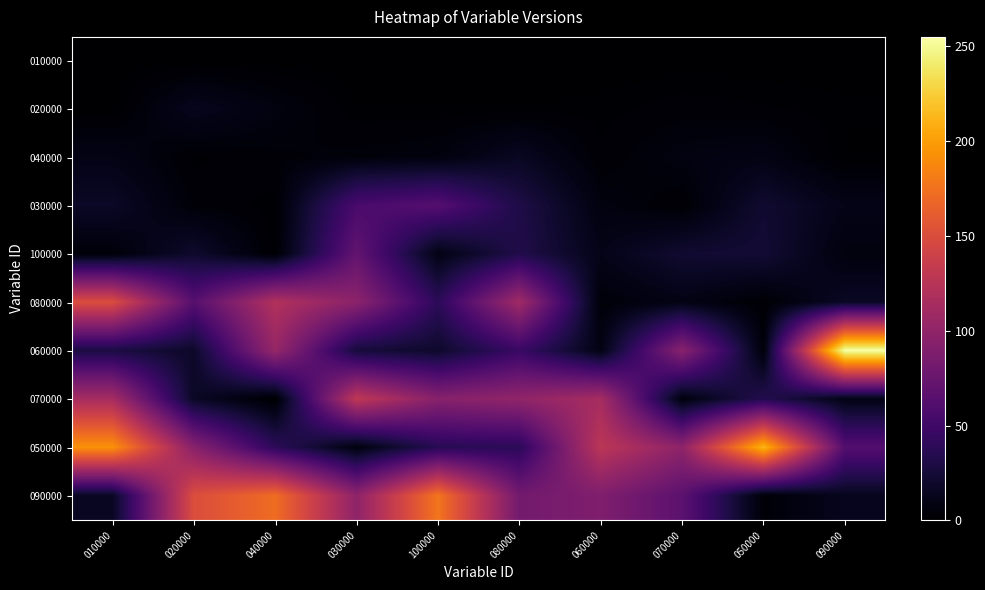

Reading left to right, what are all the values shown in this chart?

010000: 010000=0.0	020000=0.0	040000=0.0	030000=0.0	100000=0.0	080000=0.0	060000=0.0	070000=0.0	050000=0.0	090000=0.0
020000: 010000=0.1	020000=13.5	040000=6.9	030000=0.9	100000=0.8	080000=0.8	060000=1.4	070000=2.9	050000=2.2	090000=1.3
040000: 010000=9.6	020000=1.5	040000=3.5	030000=4.6	100000=6.2	080000=15.5	060000=2.3	070000=7.3	050000=9.1	090000=0.5
030000: 010000=17.5	020000=3.5	040000=1.3	030000=55.7	100000=63.1	080000=30.9	060000=6.8	070000=1.9	050000=21.6	090000=10.9
100000: 010000=3.9	020000=20.3	040000=1.0	030000=71.3	100000=8.9	080000=32.3	060000=11.1	070000=21.8	050000=23.5	090000=6.1
080000: 010000=150.5	020000=64.3	040000=120.9	030000=97.0	100000=39.3	080000=109.8	060000=4.0	070000=9.4	050000=2.0	090000=17.0
060000: 010000=29.0	020000=18.6	040000=103.8	030000=26.0	100000=19.4	080000=46.0	060000=8.9	070000=95.3	050000=4.6	090000=255.0
070000: 010000=113.9	020000=17.0	040000=0.4	030000=130.1	100000=94.4	080000=100.5	060000=113.5	070000=5.9	050000=34.2	090000=9.5
050000: 010000=193.8	020000=95.2	040000=39.2	030000=6.4	100000=36.3	080000=38.3	060000=127.5	070000=98.9	050000=212.7	090000=62.3
090000: 010000=15.3	020000=150.3	040000=172.1	030000=99.2	100000=177.4	080000=81.9	060000=89.0	070000=67.1	050000=3.1	090000=13.7